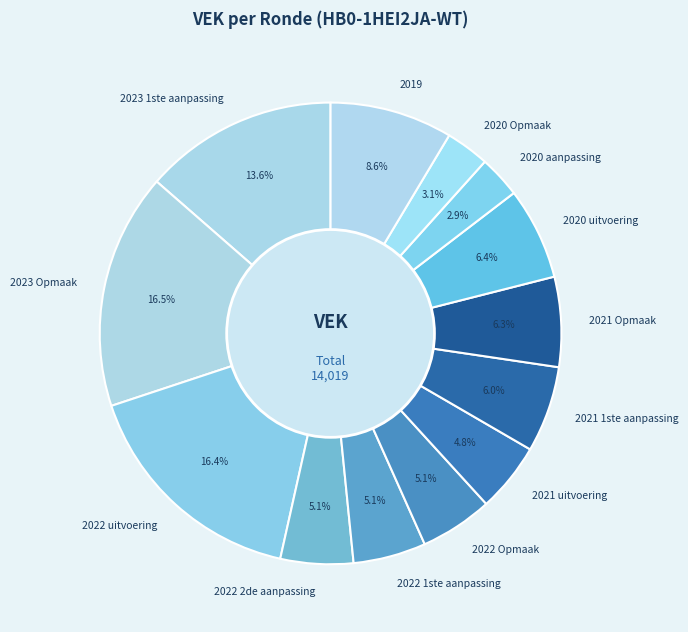

How many segments does this pie chart have?

13